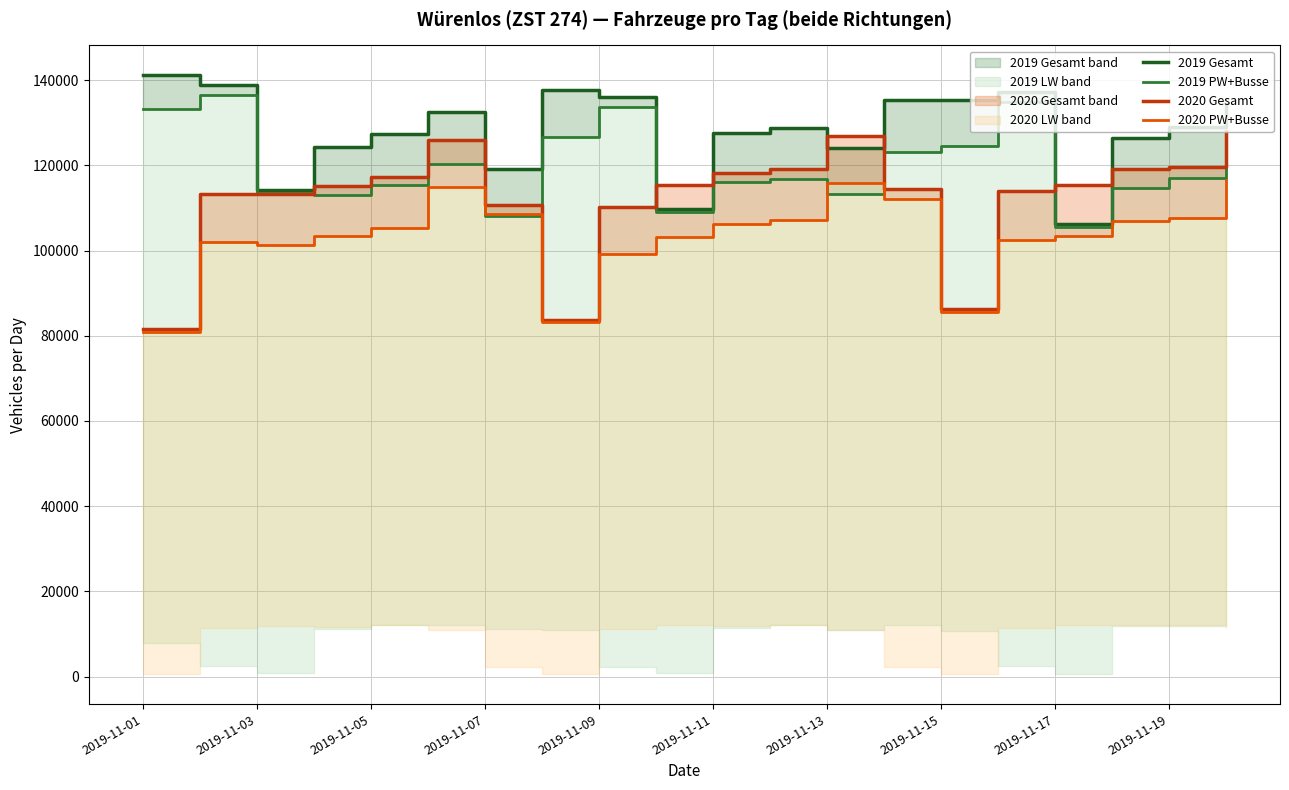

Is the value of 2020 PW+Busse at 2019-11-19 greater than the value of 2019 Gesamt at 2019-11-11?

No